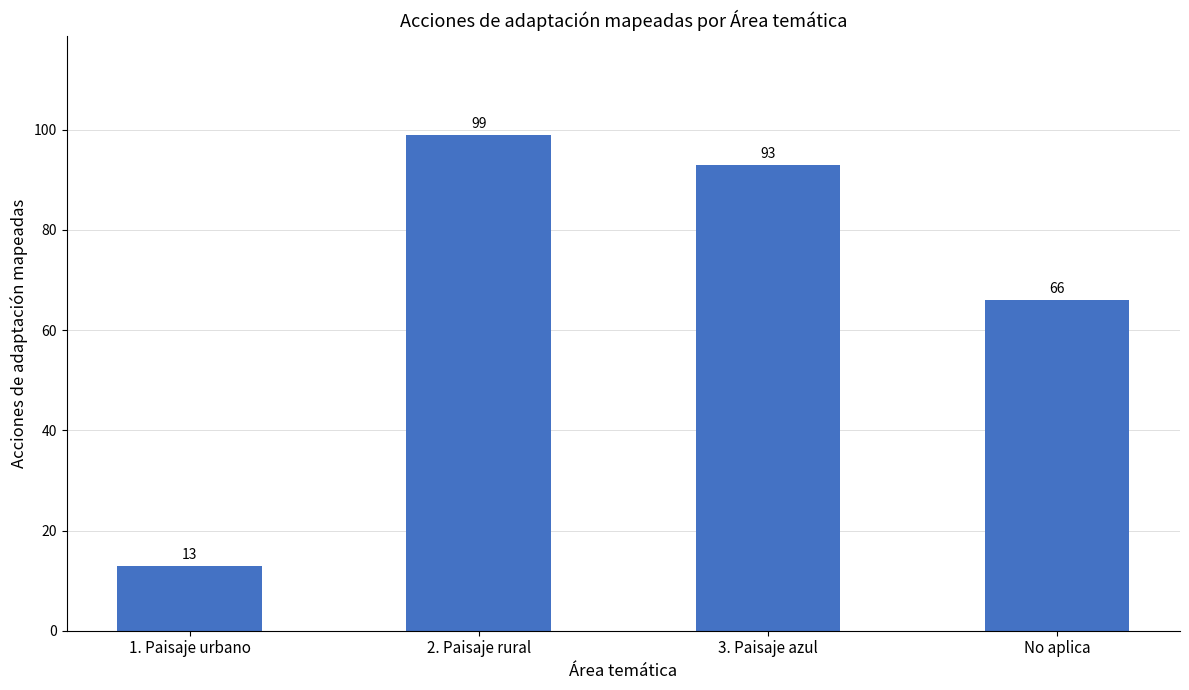

How many data points are less than 93?

2